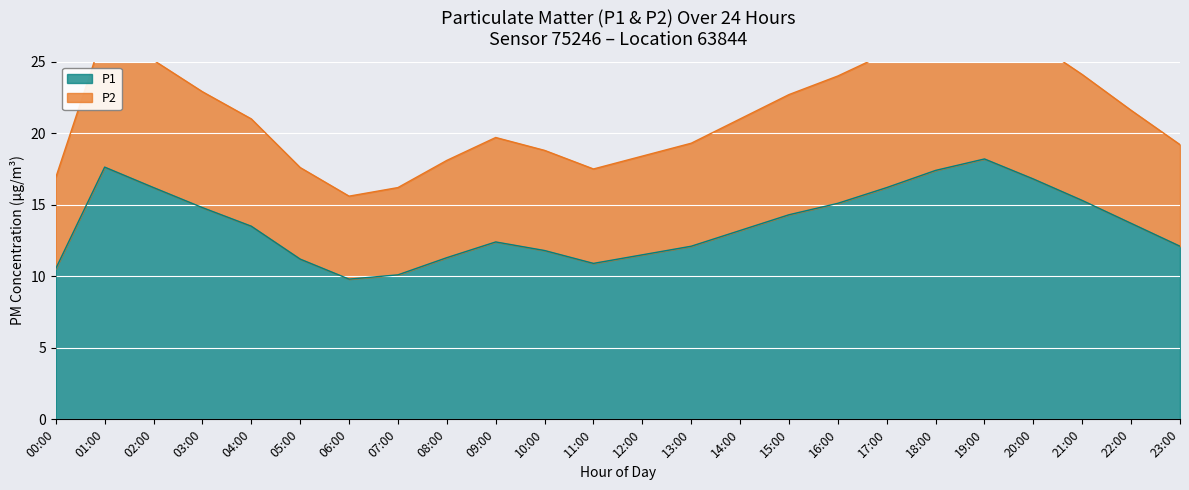

The P1 series shows 17.6 at 01:00. True or false?

True